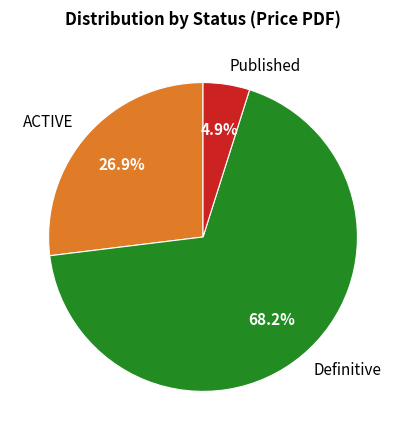

Which category has the biggest portion of the pie?

Definitive